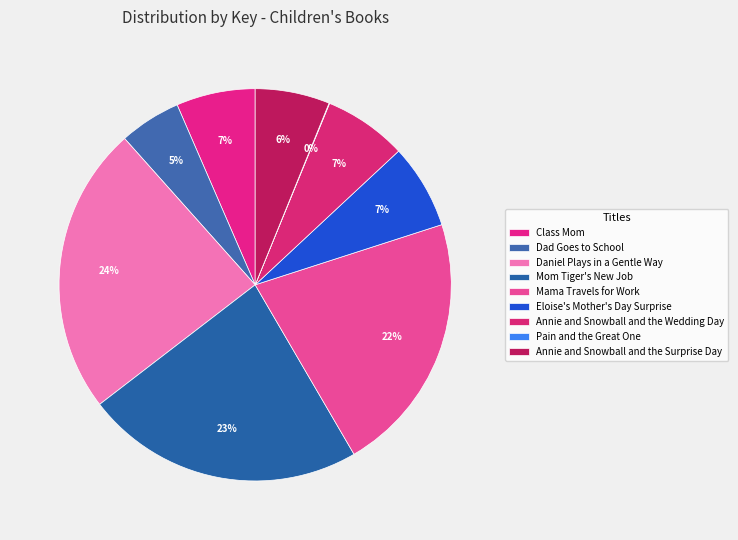

To the nearest percent, what is the difference between the largest and smallest slice percentages?

24%